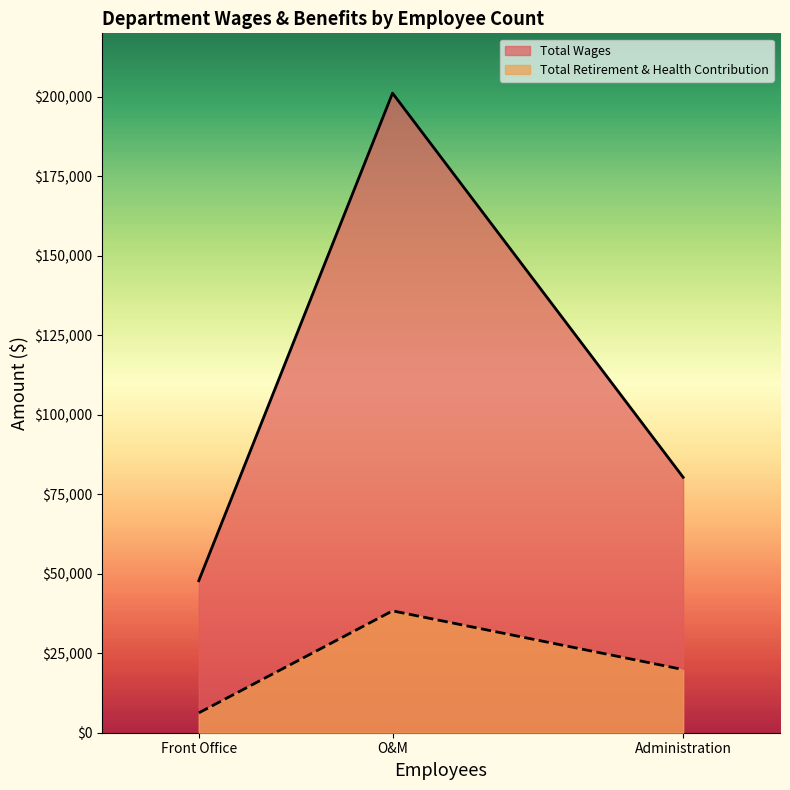

What is the smallest value displayed?

6246